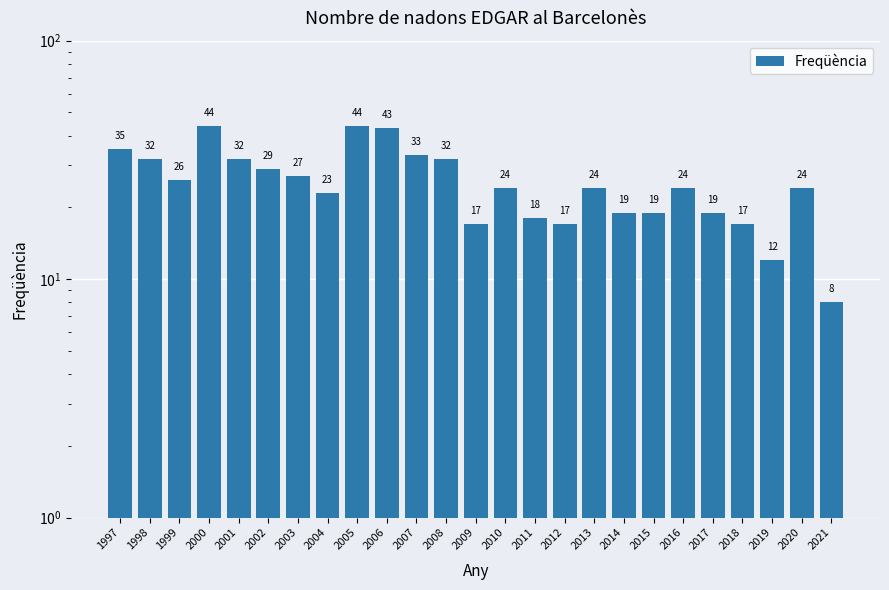

List the labels in order of value, largest first.

2000, 2005, 2006, 1997, 2007, 1998, 2001, 2008, 2002, 2003, 1999, 2010, 2013, 2016, 2020, 2004, 2014, 2015, 2017, 2011, 2009, 2012, 2018, 2019, 2021